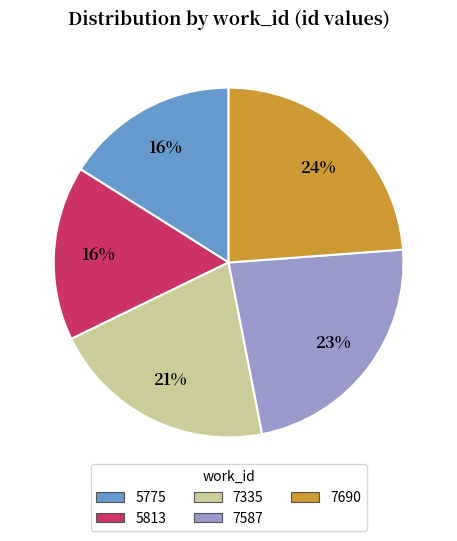

To the nearest percent, what portion does 7587 represent?

23%